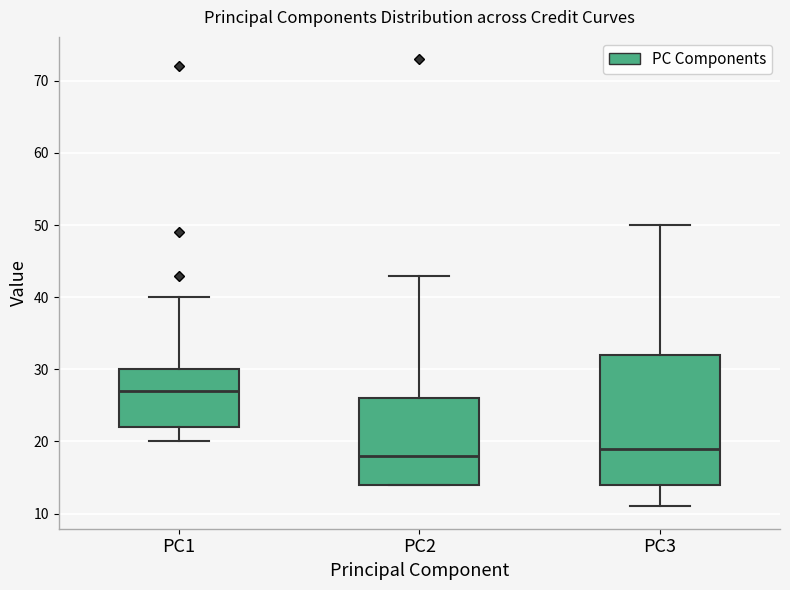

Which box is the tallest, from its lower edge to its upper edge?

PC3